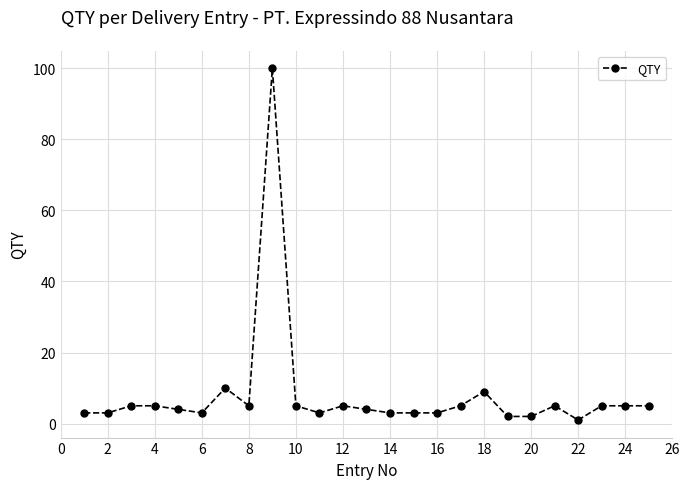

Is this an area chart (filled region under the line)?

No